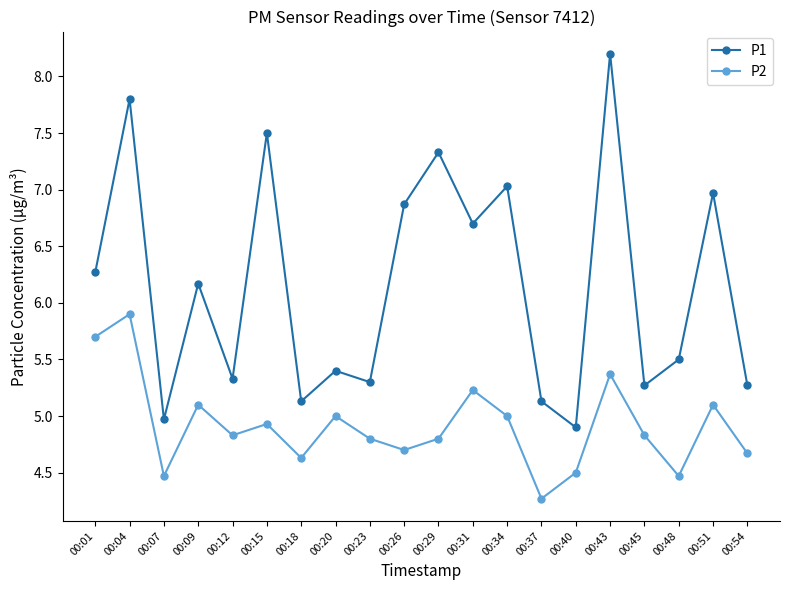

How many distinct data groups are displayed?

2